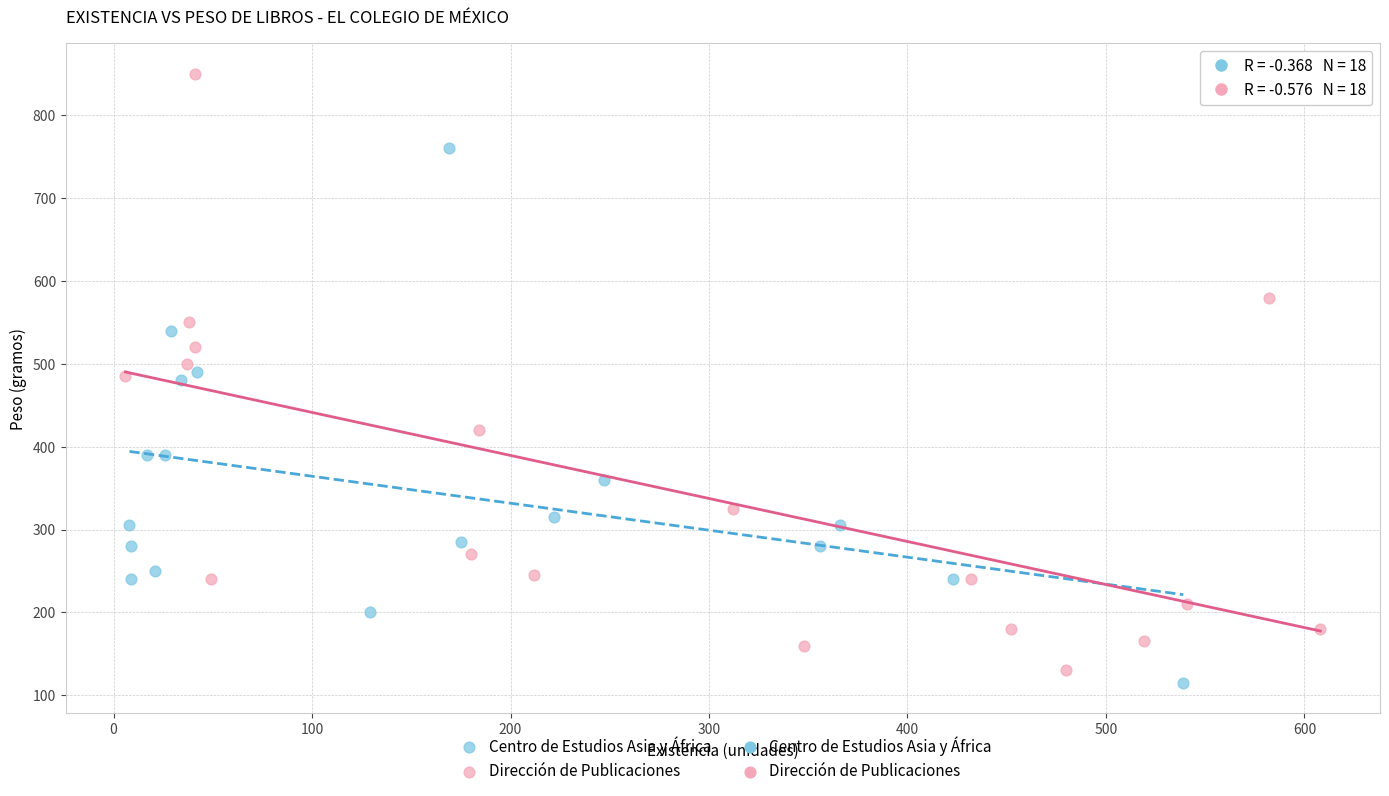

Which series has the widest spread of Y values?

Dirección de Publicaciones